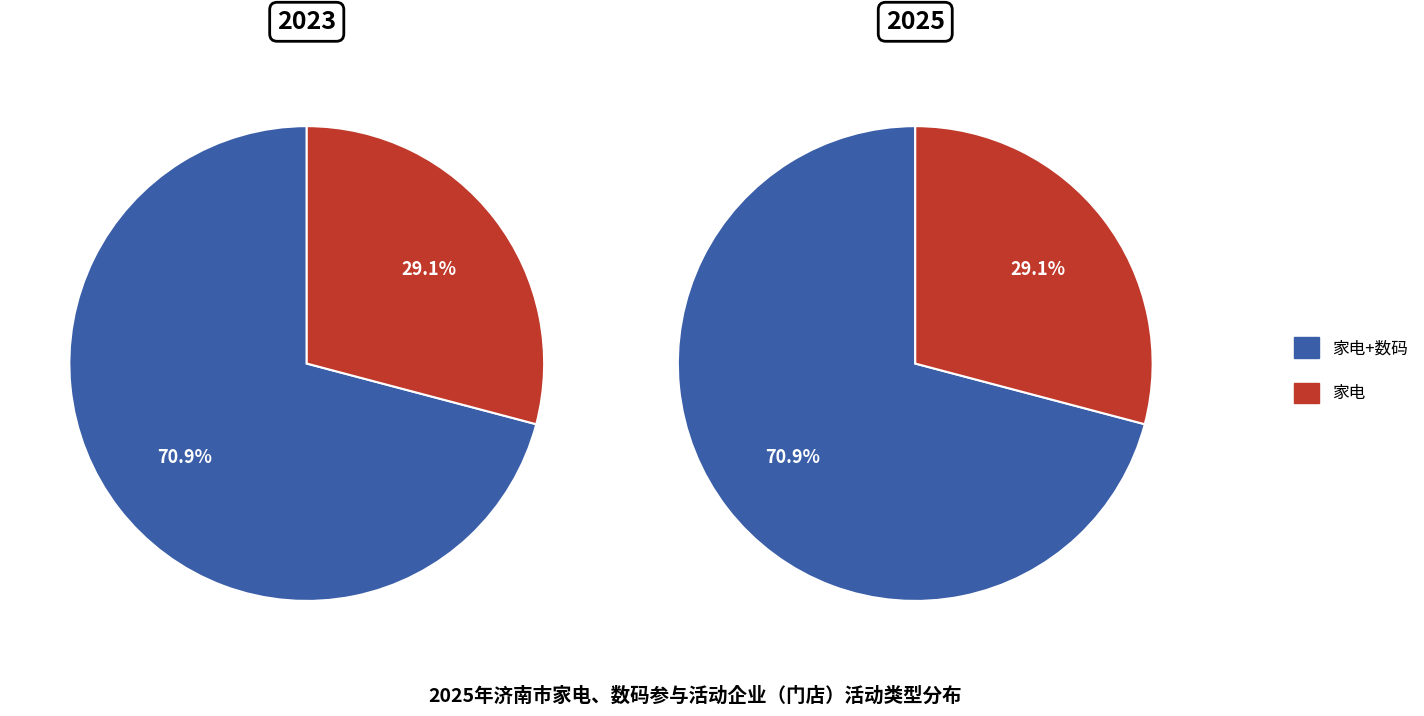

What percentage do 家电 and 家电+数码 together represent?

100.0%